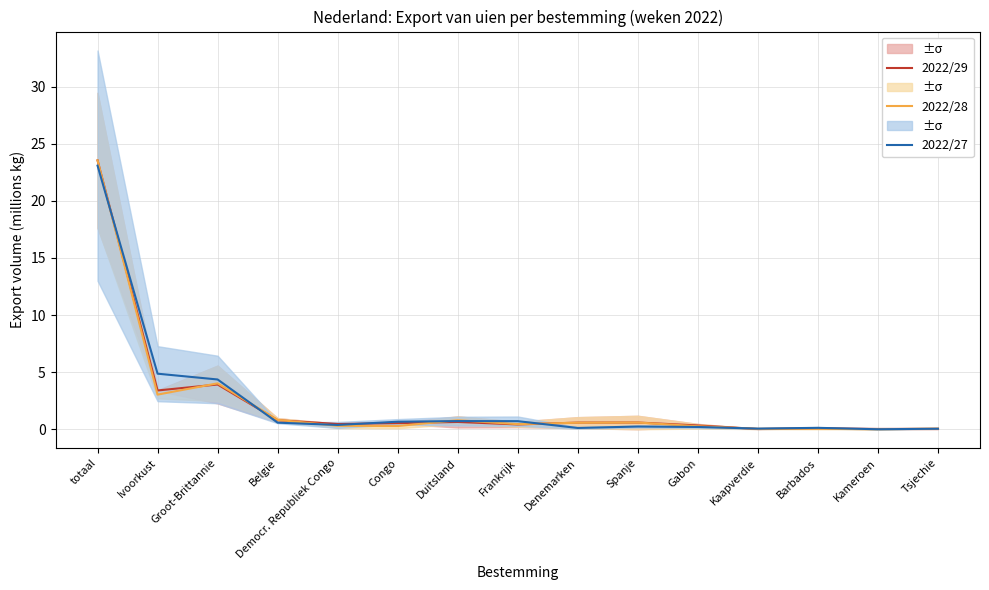

What are all the series names shown in the legend?

2022/29, 2022/28, 2022/27